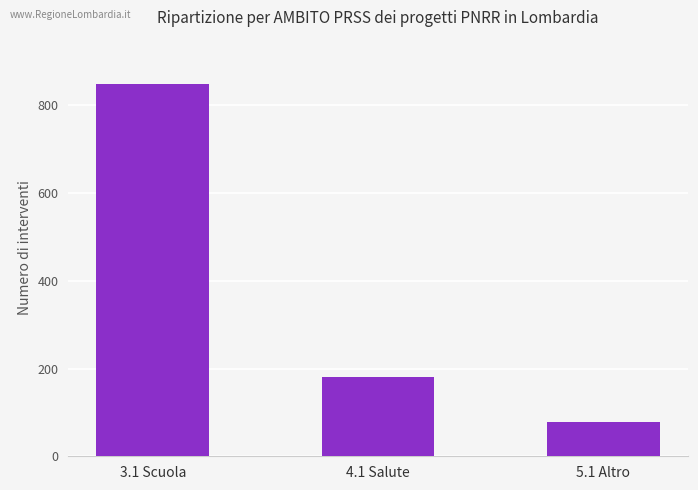

Count the values in the range 79 to 850.

3